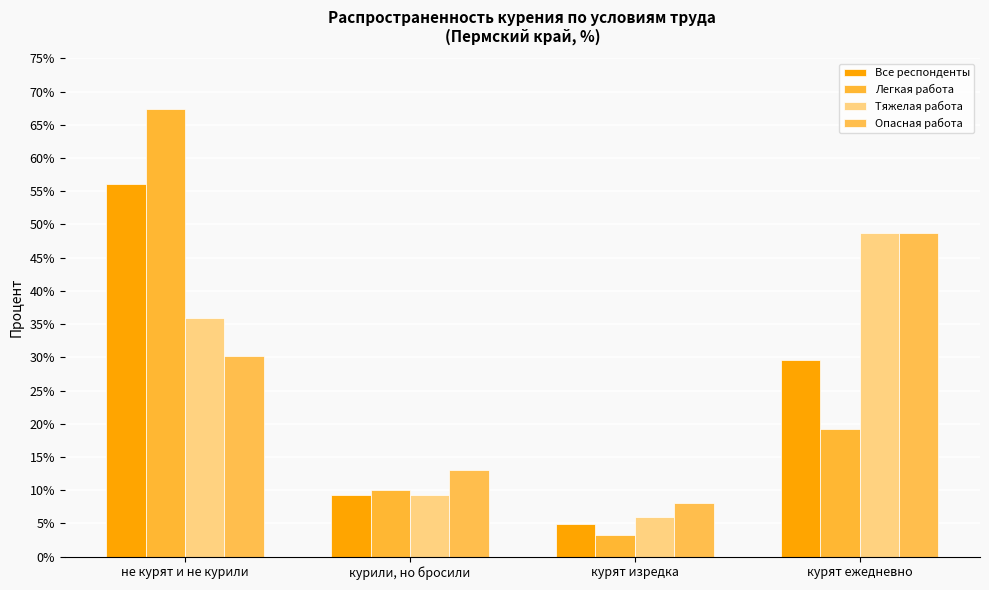

What is the minimum value for Все респонденты?

4.9